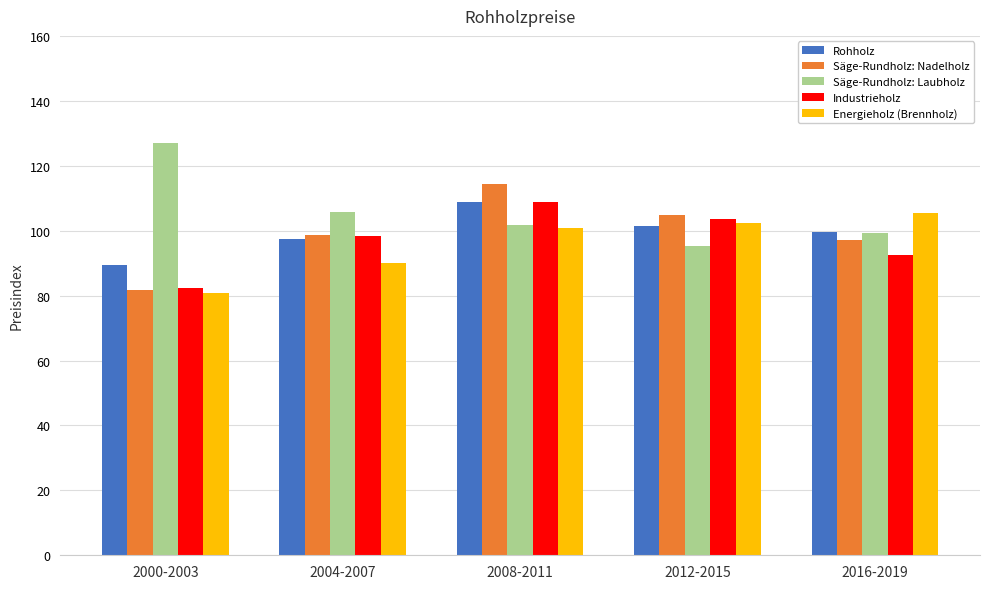

Reading left to right, extract all data points from this chart.

Rohholz: 2000-2003=89.5	2004-2007=97.3	2008-2011=108.8	2012-2015=101.4	2016-2019=99.5
Säge-Rundholz: Nadelholz: 2000-2003=81.6	2004-2007=98.8	2008-2011=114.5	2012-2015=104.7	2016-2019=97.1
Säge-Rundholz: Laubholz: 2000-2003=126.9	2004-2007=105.7	2008-2011=101.7	2012-2015=95.2	2016-2019=99.4
Industrieholz: 2000-2003=82.2	2004-2007=98.3	2008-2011=108.7	2012-2015=103.7	2016-2019=92.6
Energieholz (Brennholz): 2000-2003=80.9	2004-2007=90.0	2008-2011=100.9	2012-2015=102.4	2016-2019=105.4